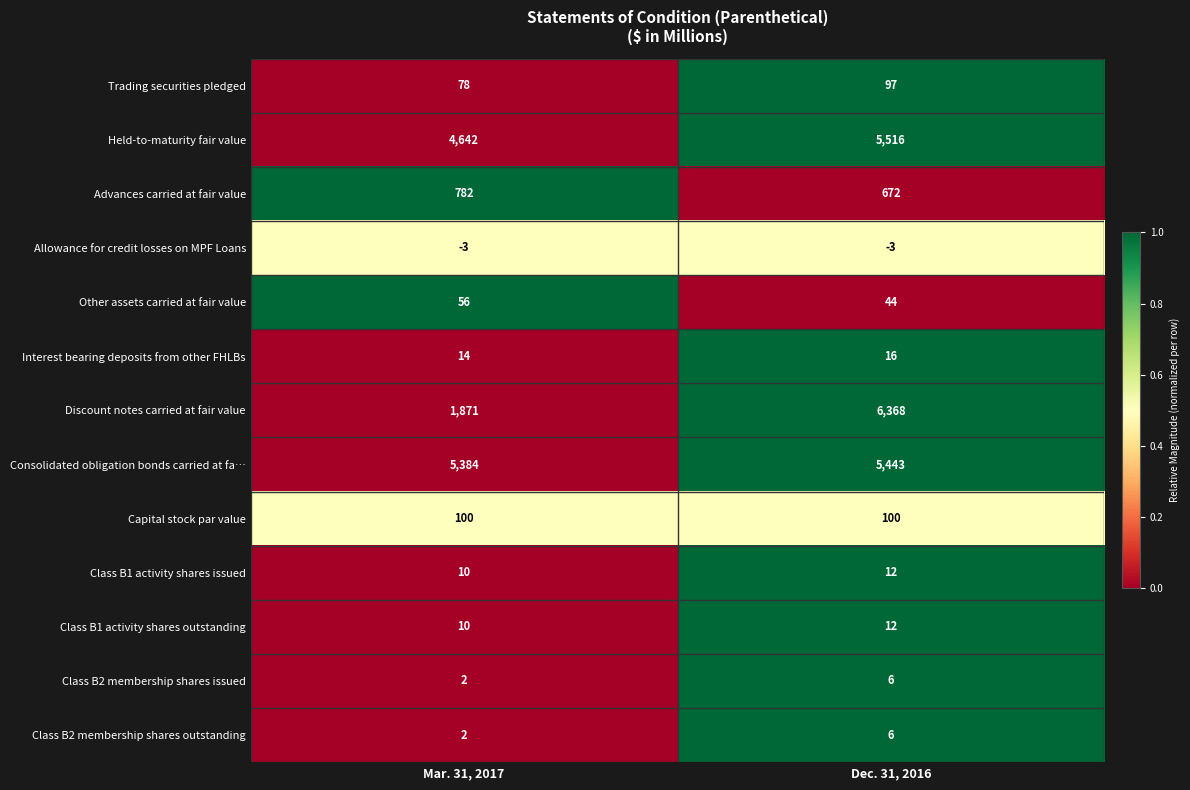

Is it true that Interest bearing deposits from other FHLBs equals 14 at Mar. 31, 2017?

True